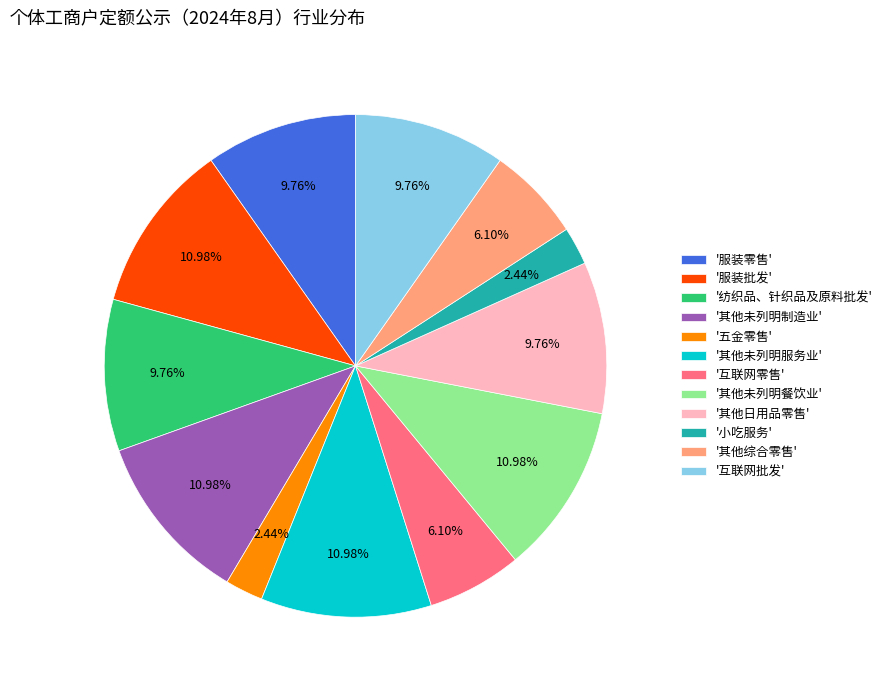

Approximately how many times larger is the value at '互联网批发' compared to '服装零售'?

1.0